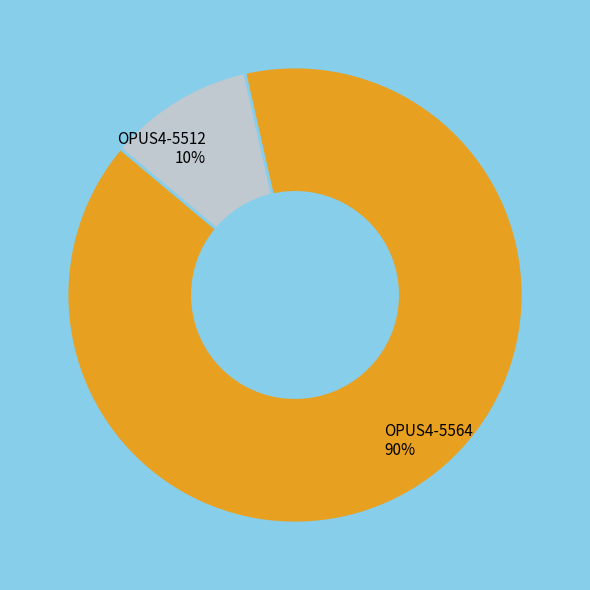

Rank the categories by value from lowest to highest.

OPUS4-5512, OPUS4-5564